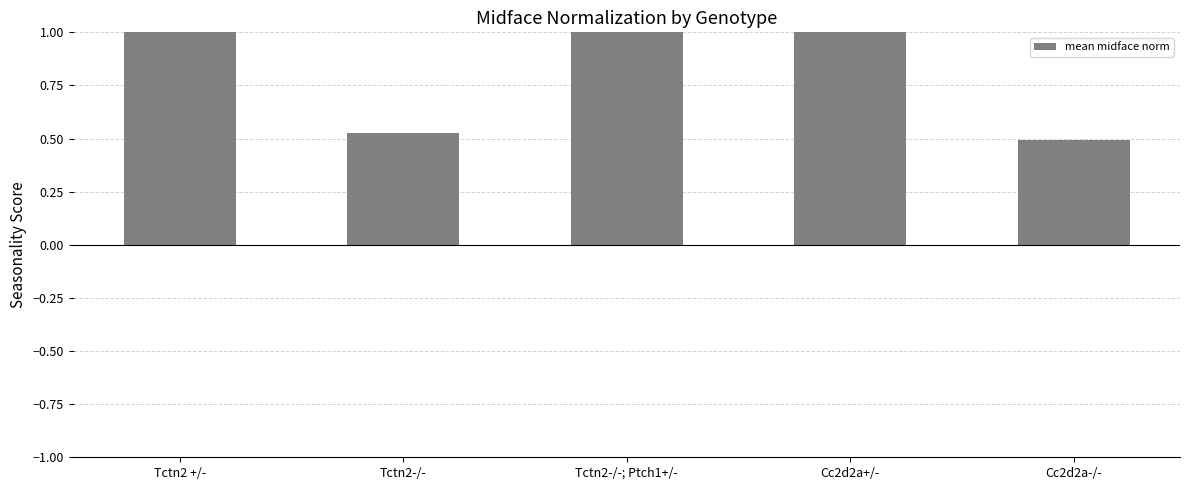

Reading left to right, transcribe all the data shown in this chart.

Tctn2 +/-=1.0	Tctn2-/-=0.5	Tctn2-/-; Ptch1+/-=1.2	Cc2d2a+/-=1.0	Cc2d2a-/-=0.5